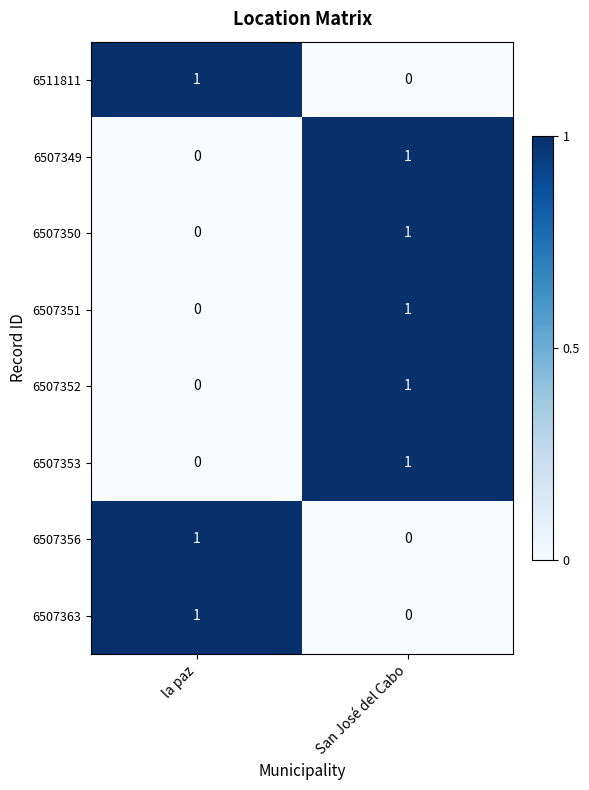

Which category has the lowest value in the 6507363 series?

San José del Cabo